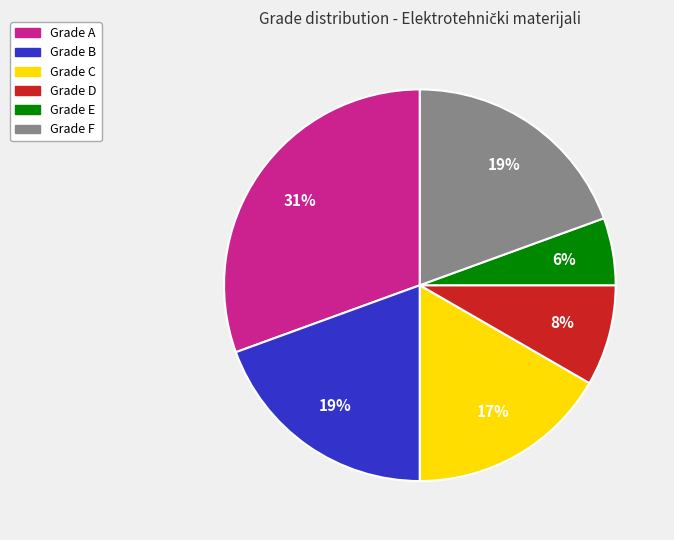

Is there a majority slice in this chart?

No